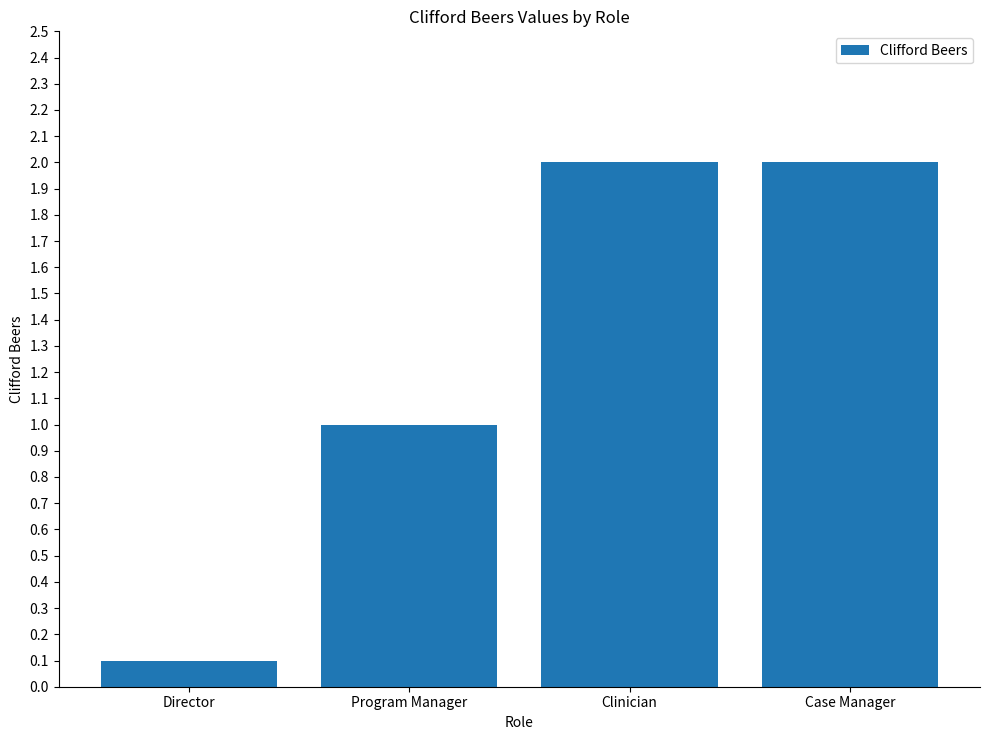

What is the greatest value displayed?

2.0